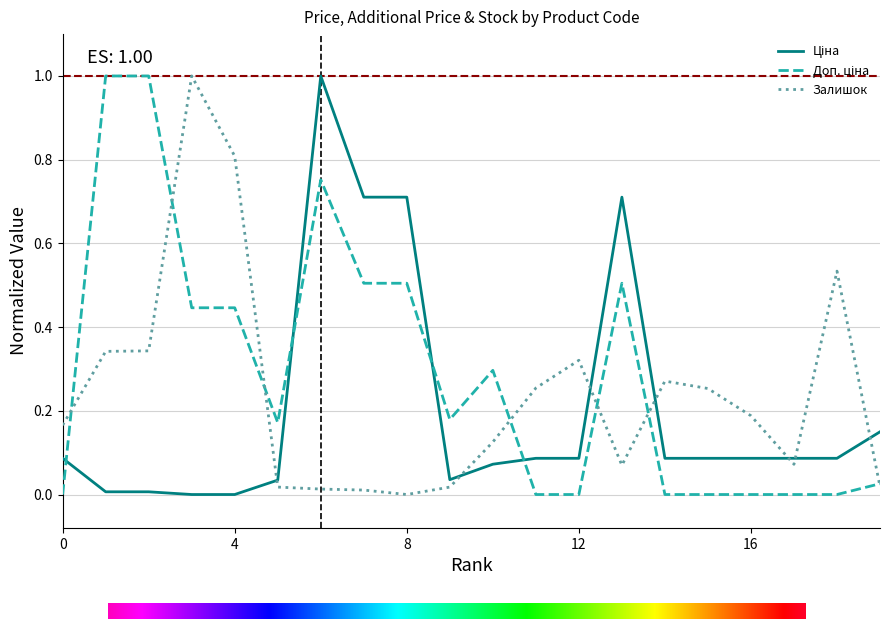

What is the maximum value shown in the chart?

1.0